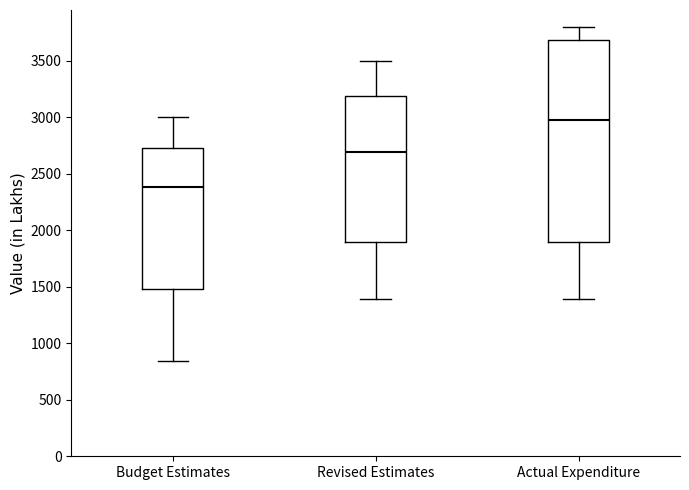

Where does the upper whisker of the box for Actual Expenditure end on the y-axis? The values are not printed on the chart, so give them approximately, as read against the axis.

3800